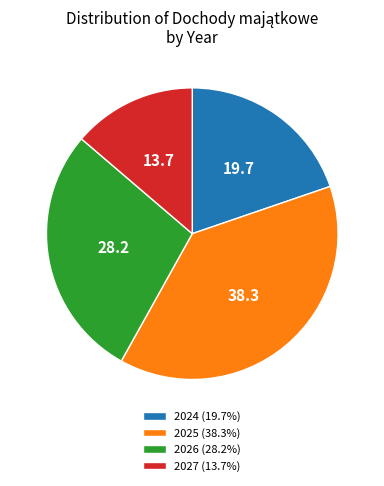

Does 2024 (19.7%) account for over 50% of the chart?

No